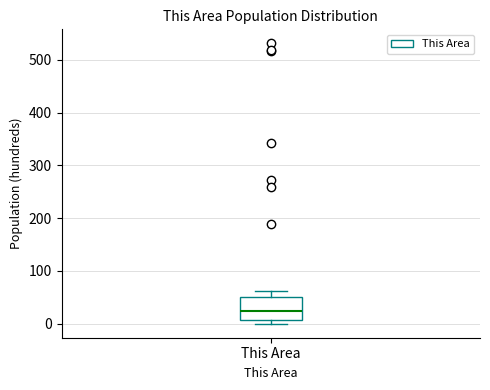

Where does the median line of the box for This Area sit on the y-axis? The values are not printed on the chart, so give them approximately, as read against the axis.

30